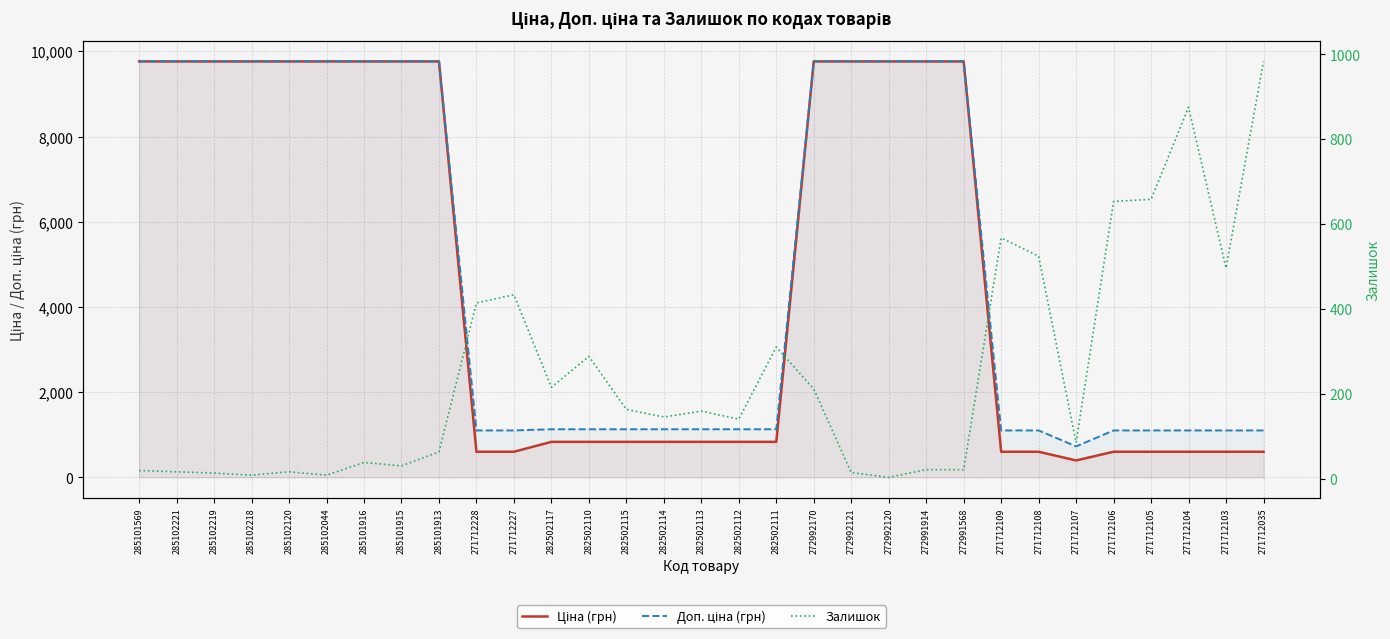

How many values in the Залишок series exceed 145?

15